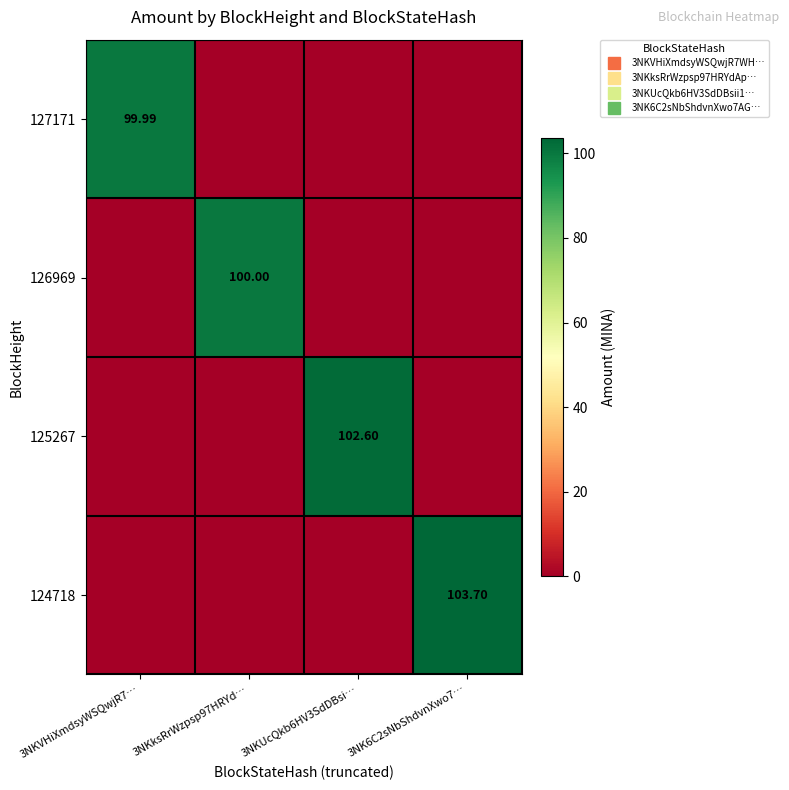

What is the sum of all 125267 values?

102.6